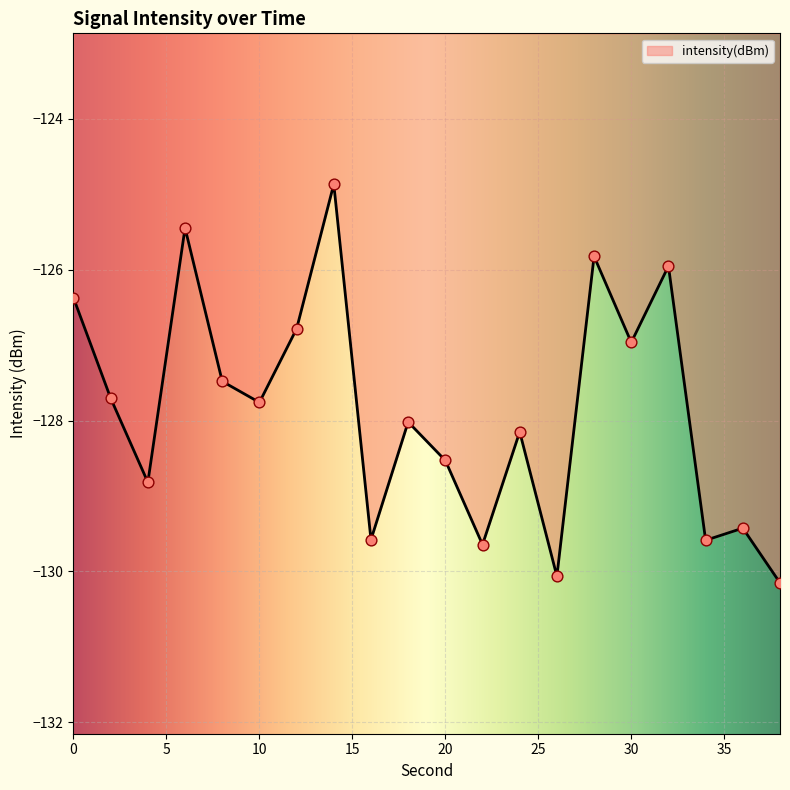

What is the greatest value displayed?

-124.9